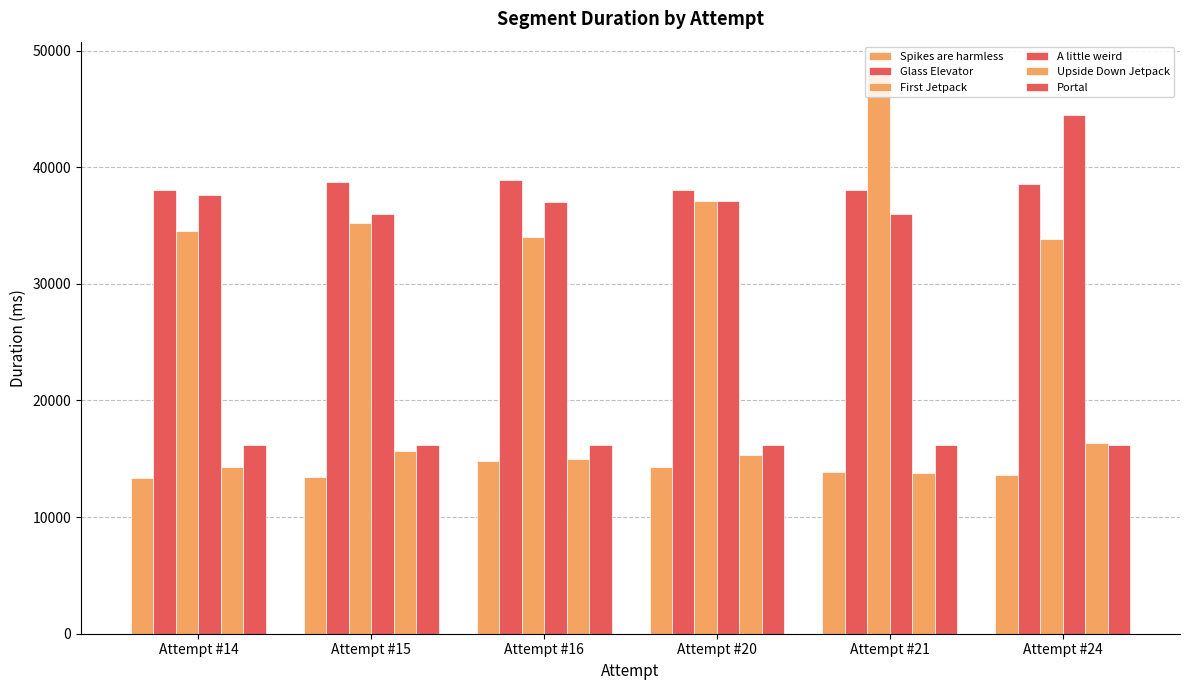

How many values in the A little weird series are below 37074?

3